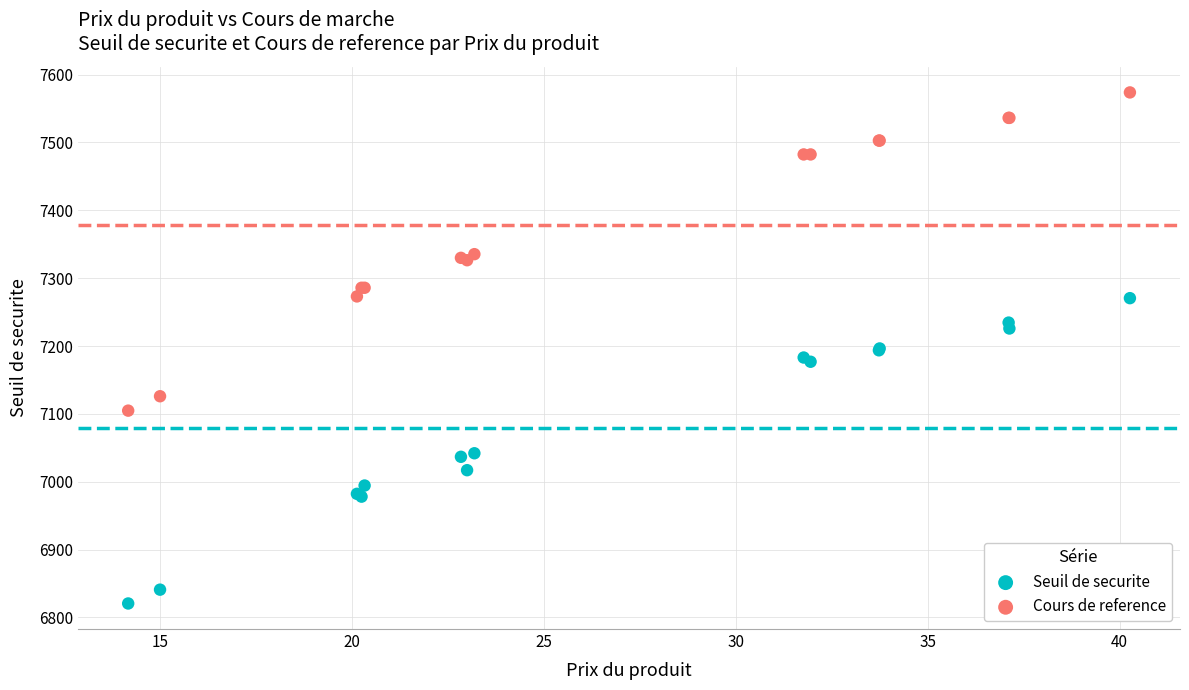

Which series contains the highest Y value?

Cours de reference